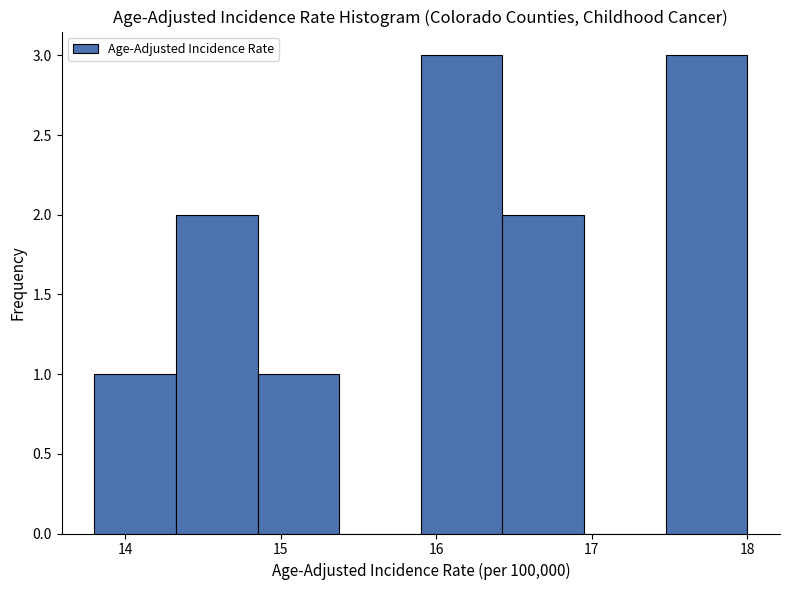

How tall is the bar that spans 16.4 to 17.0 on the x-axis? Neither the bar edges nor the heights are printed on the chart, so give them approximately, as read against the axes.

2